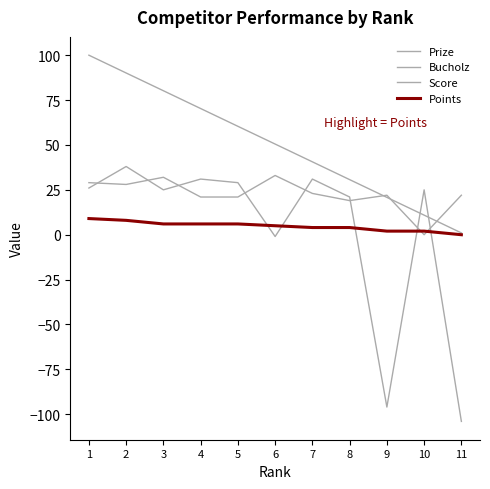

How many lines are shown in the chart?

4